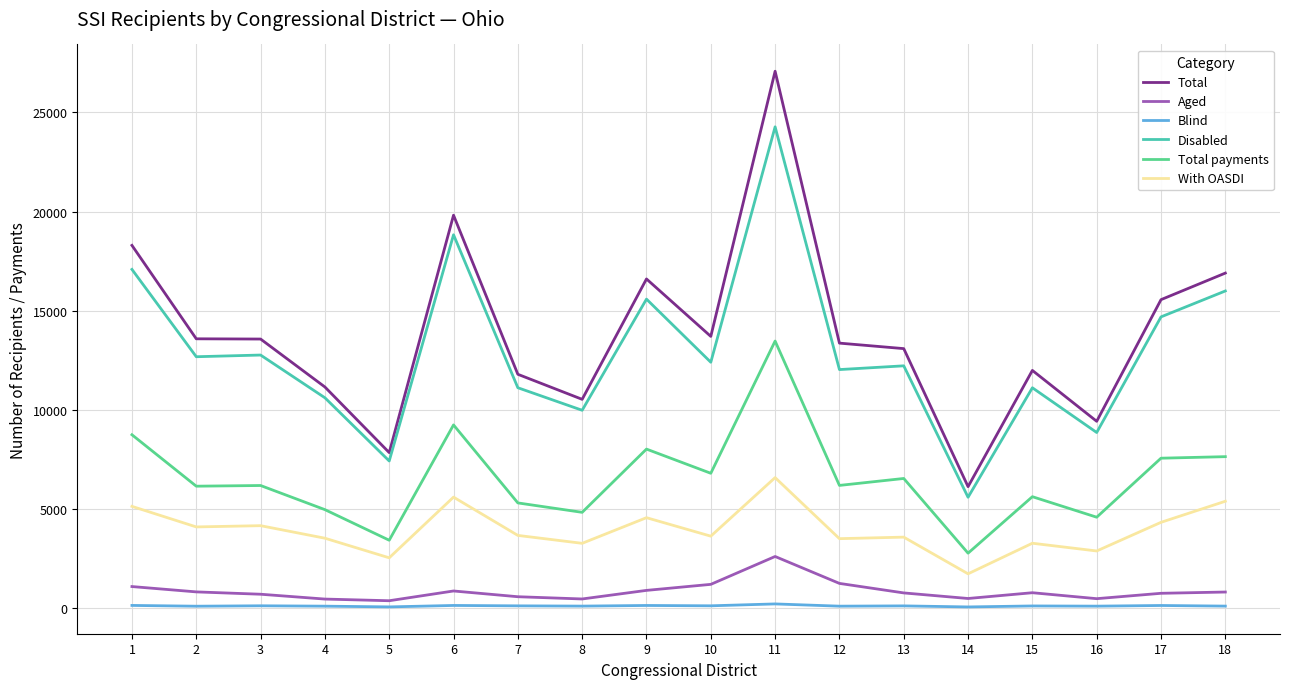

True or false: Total and Blind cross at least once.

False